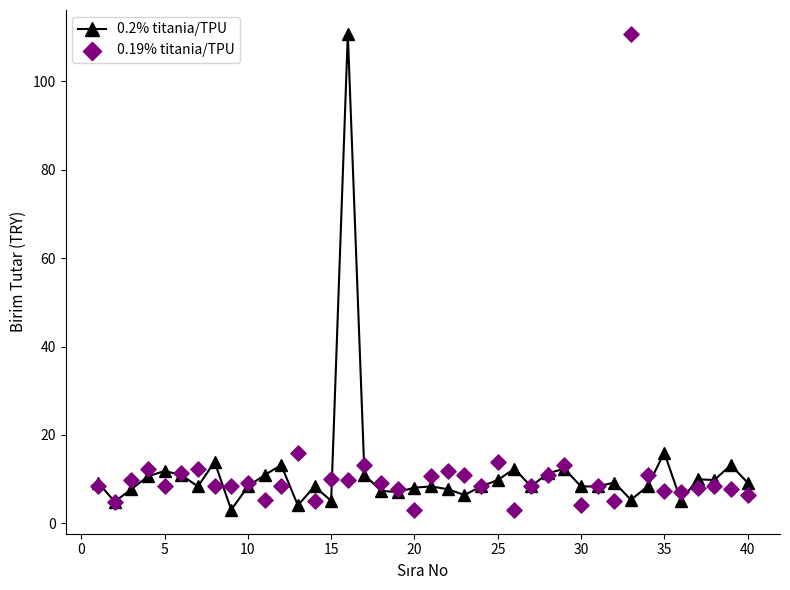

Which series has the largest total across all categories?

0.2% titania/TPU